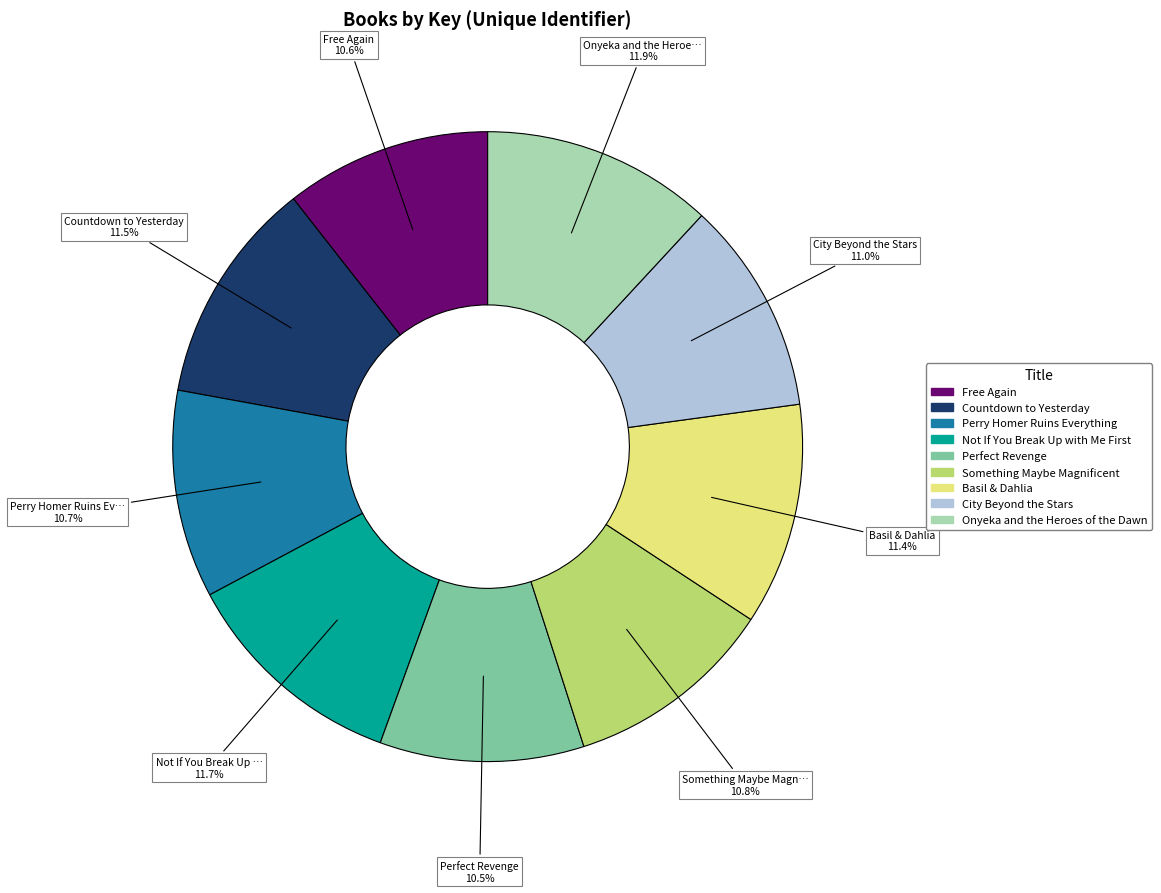

How many slices are in this pie chart?

9